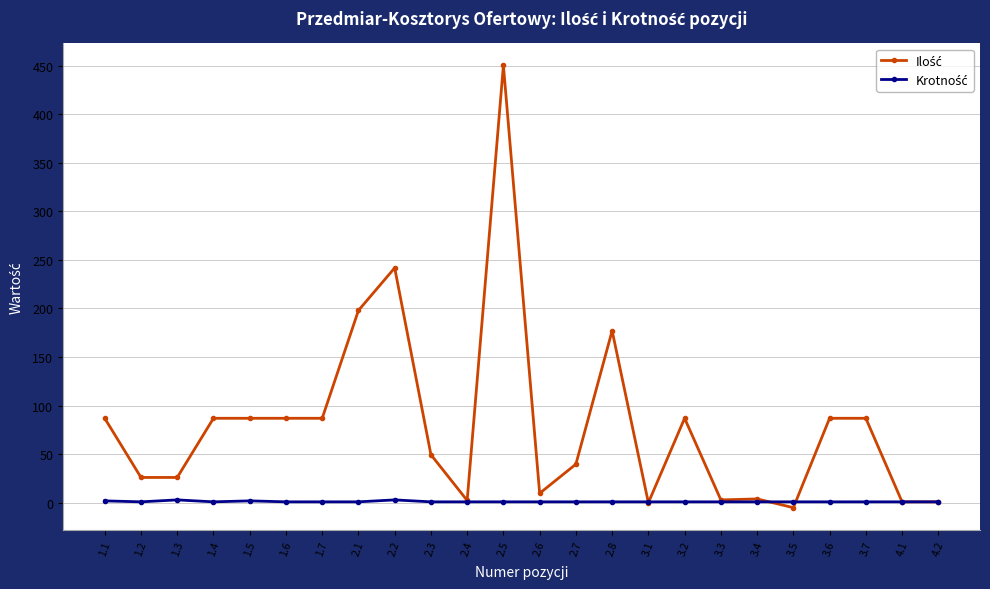

At which category is the sum across all series the highest?

2.5